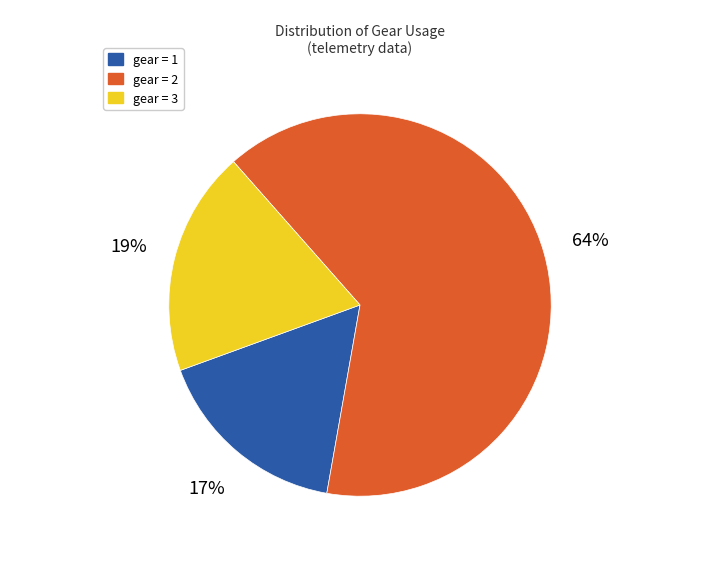

Is there any slice that represents more than half of the pie?

Yes